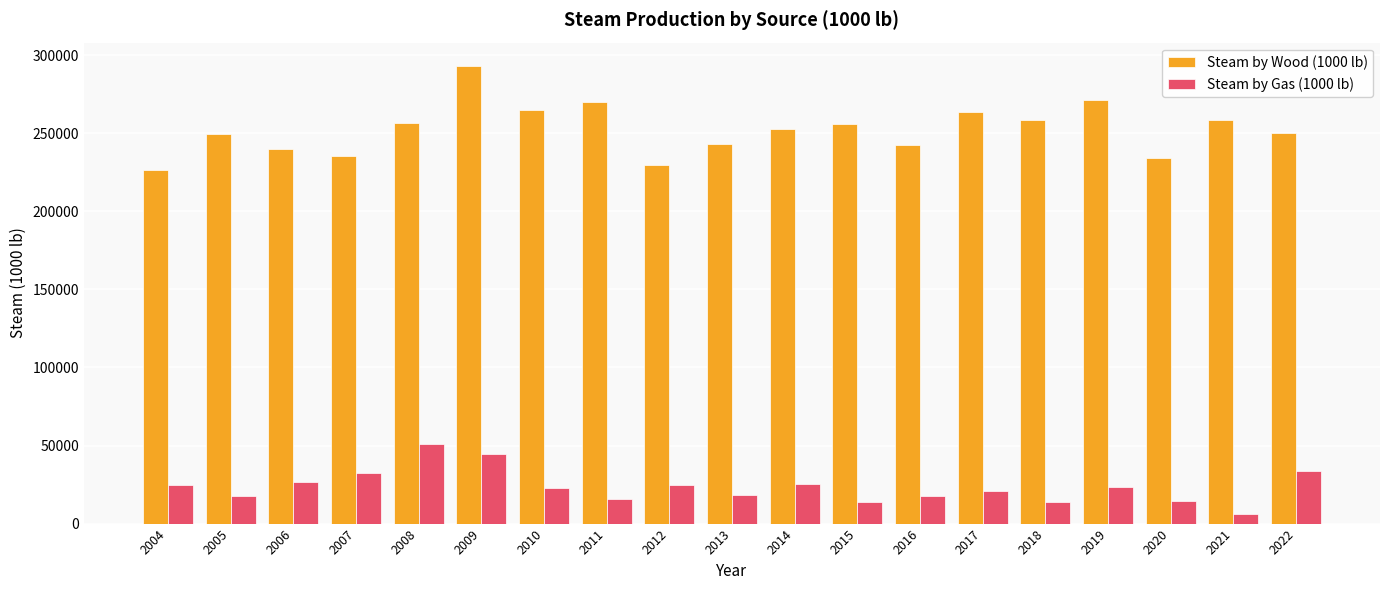

At which category is the sum across all series the highest?

2009